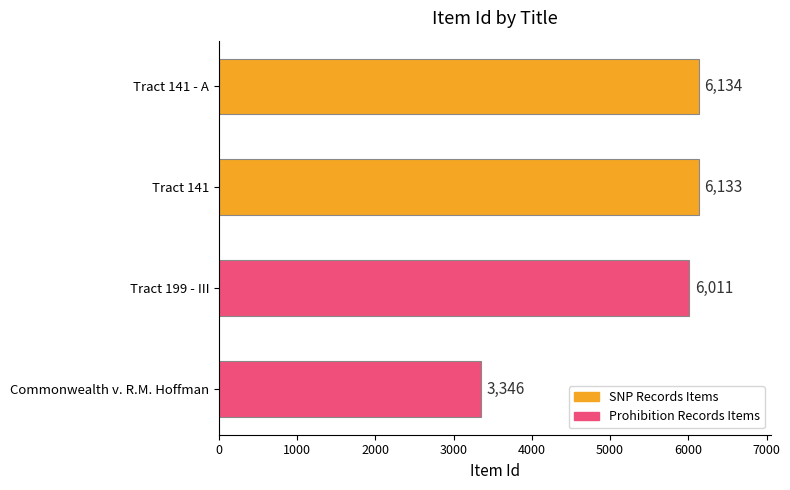

True or false: the data shows 9876 at Tract 141.

False